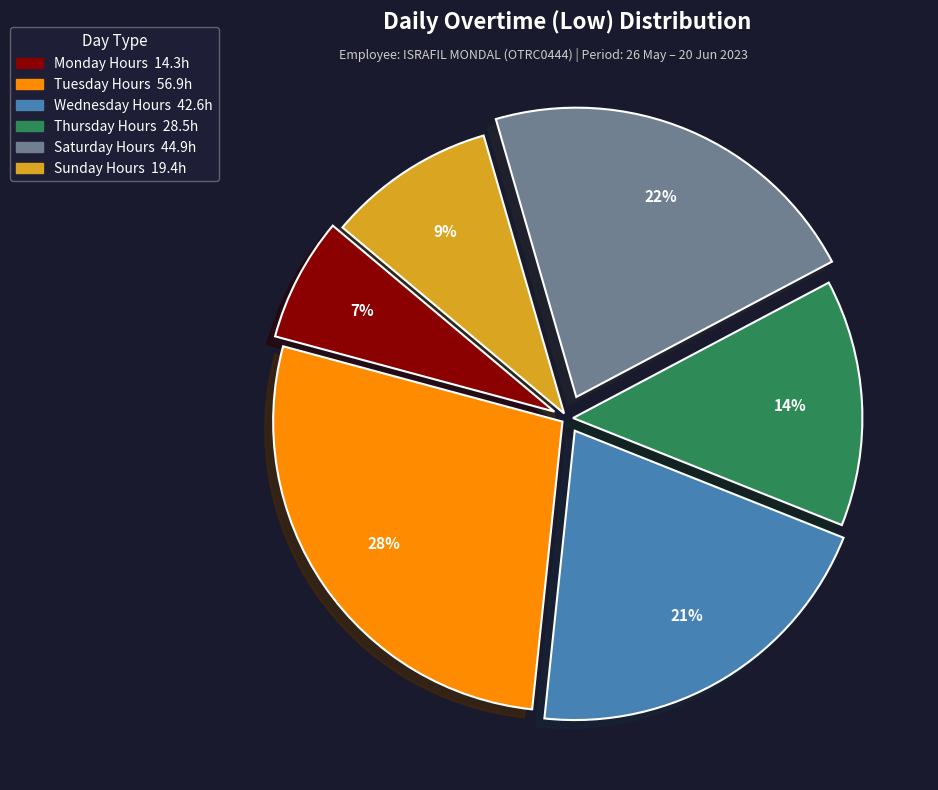

To the nearest percent, what is the difference between the largest and smallest slice percentages?

21%